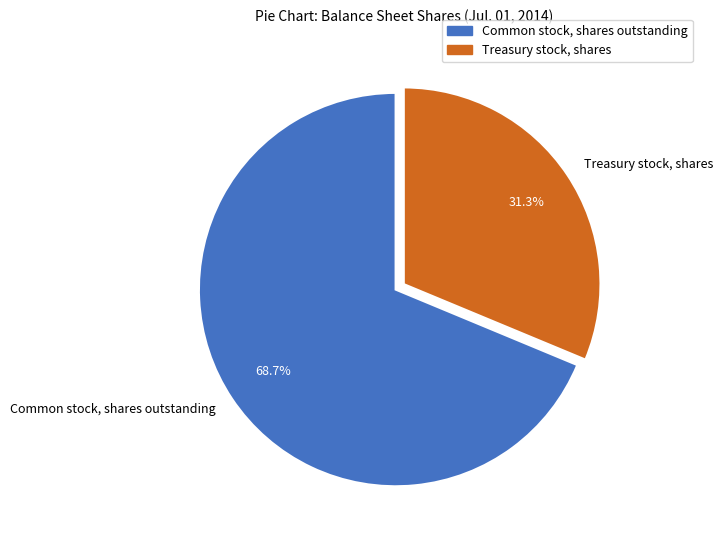

How many segments does this pie chart have?

2